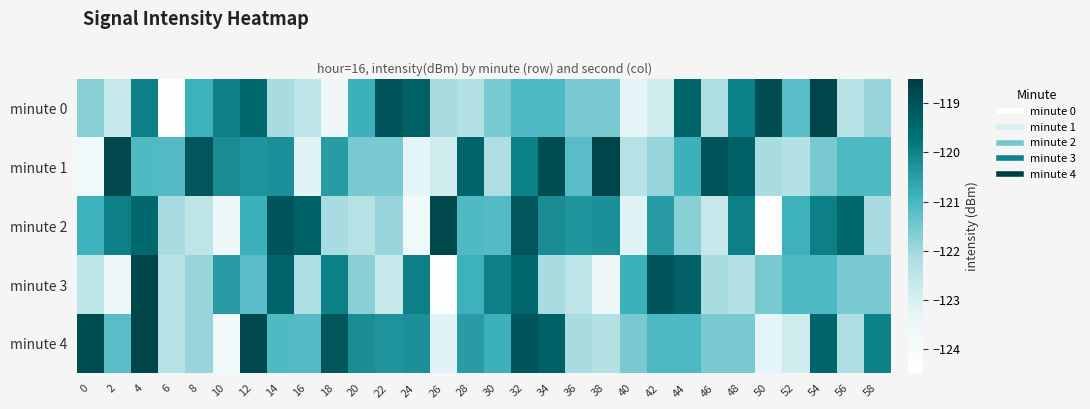

Rank the series at 18 from highest to lowest value.

minute 4, minute 3, minute 1, minute 2, minute 0